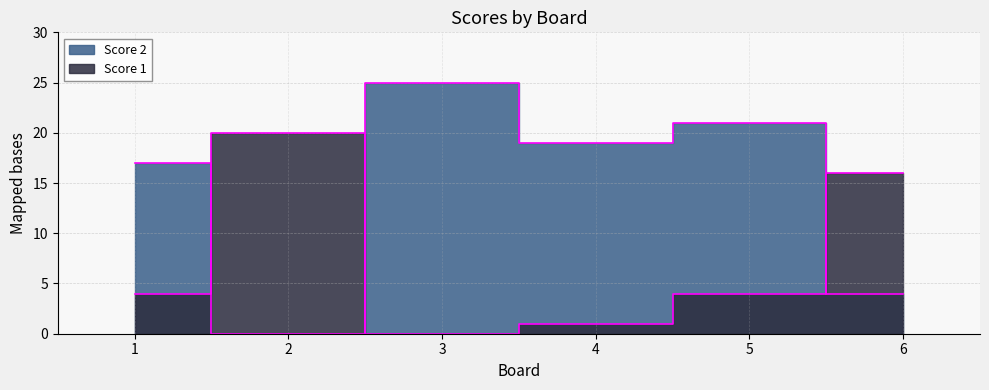

Where is the first local maximum for Score 1?

2